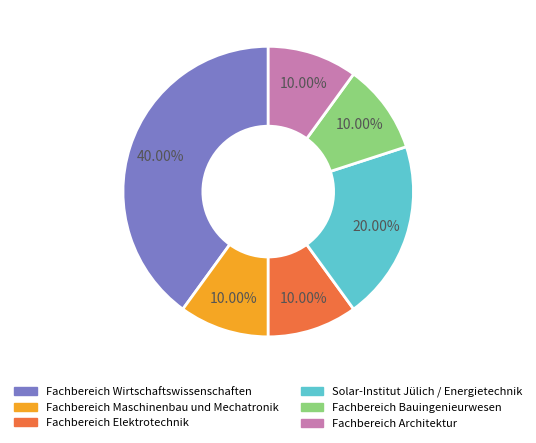

What is the largest slice in the pie chart?

Fachbereich Wirtschaftswissenschaften